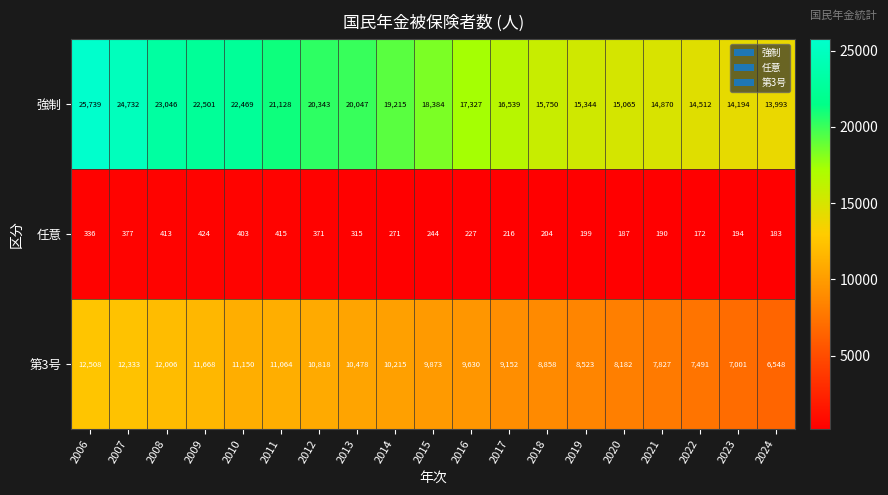

Is it true that 第3号 equals 12063 at 2020?

False